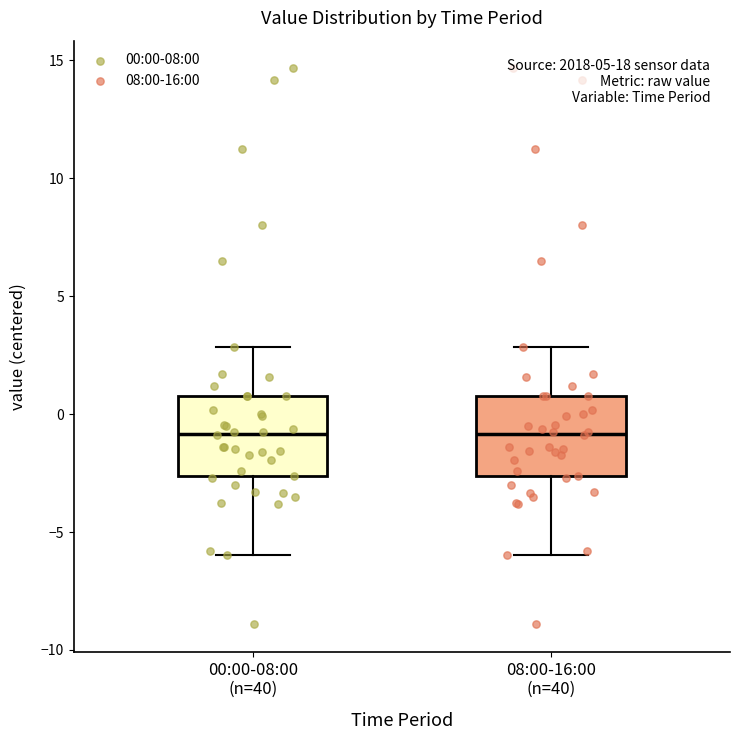

Where does the upper whisker of the box for 08:00-16:00 (n=40) end on the y-axis? The values are not printed on the chart, so give them approximately, as read against the axis.

3.0